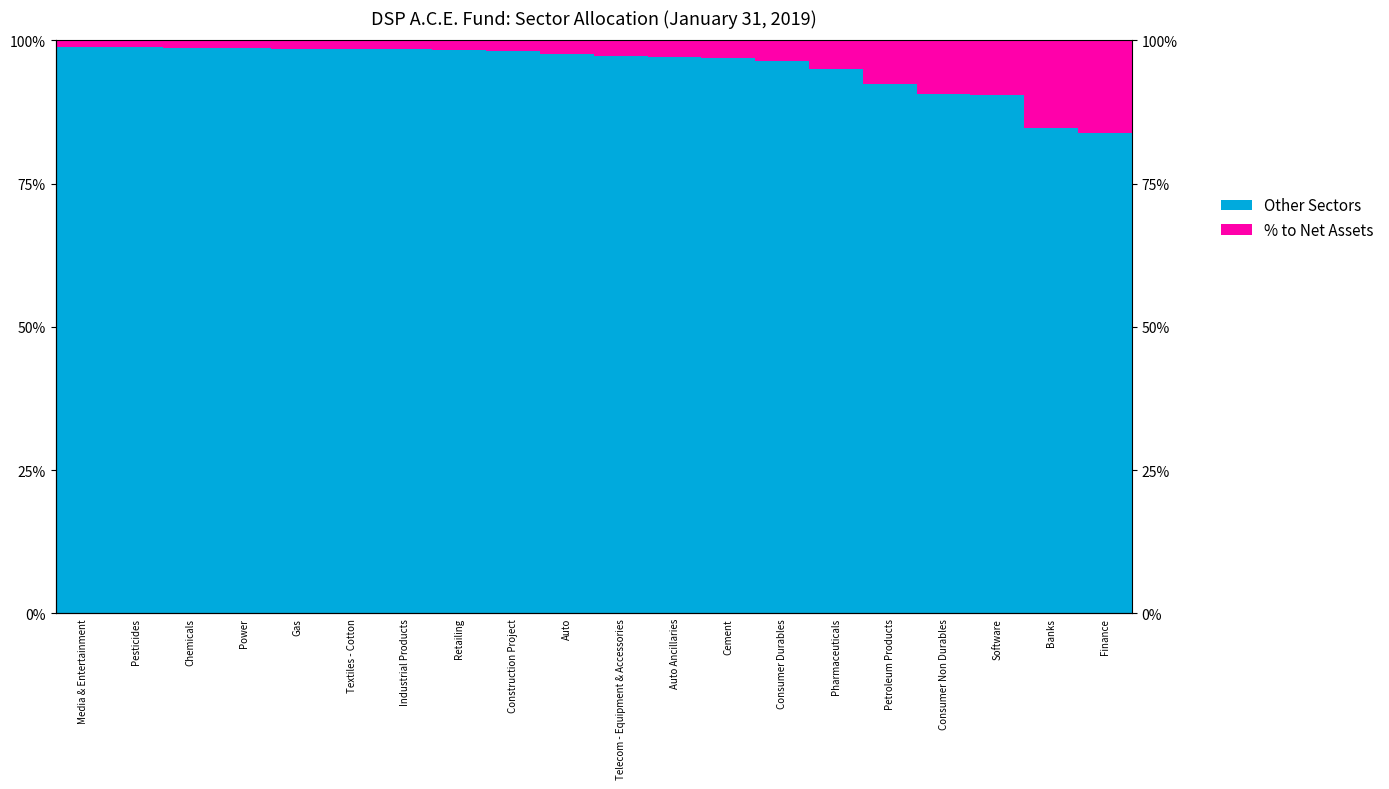

True or false: % to Net Assets has a value of 0.0 at Pesticides.

True